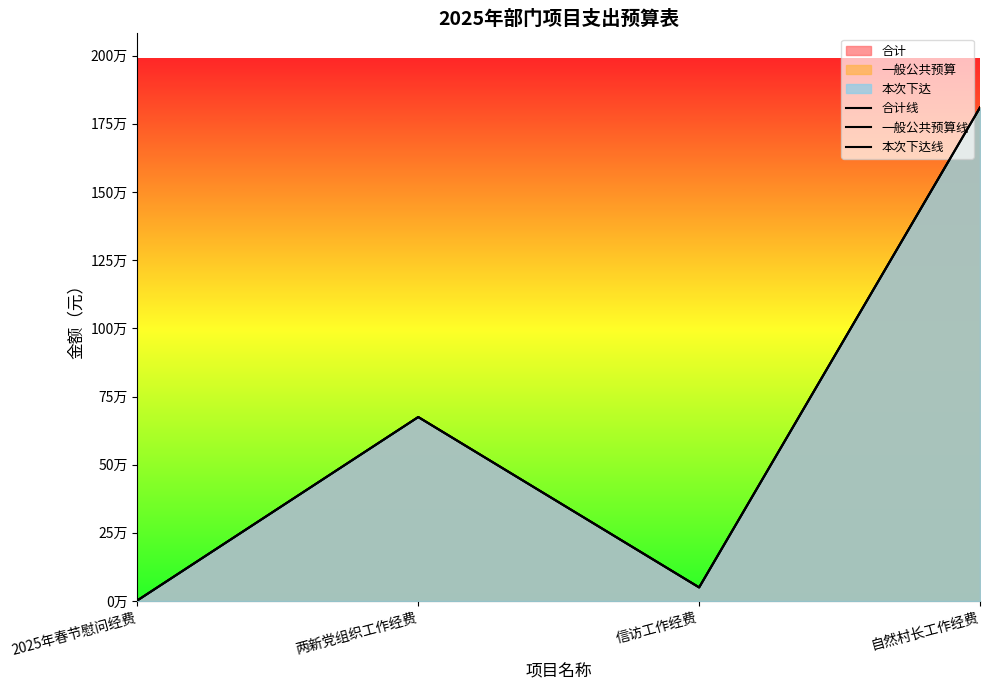

Between 两新党组织工作经费 and 2025年春节慰问经费, which is larger?

两新党组织工作经费